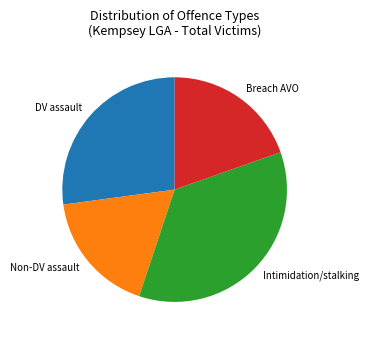

Does any single category account for the majority?

No